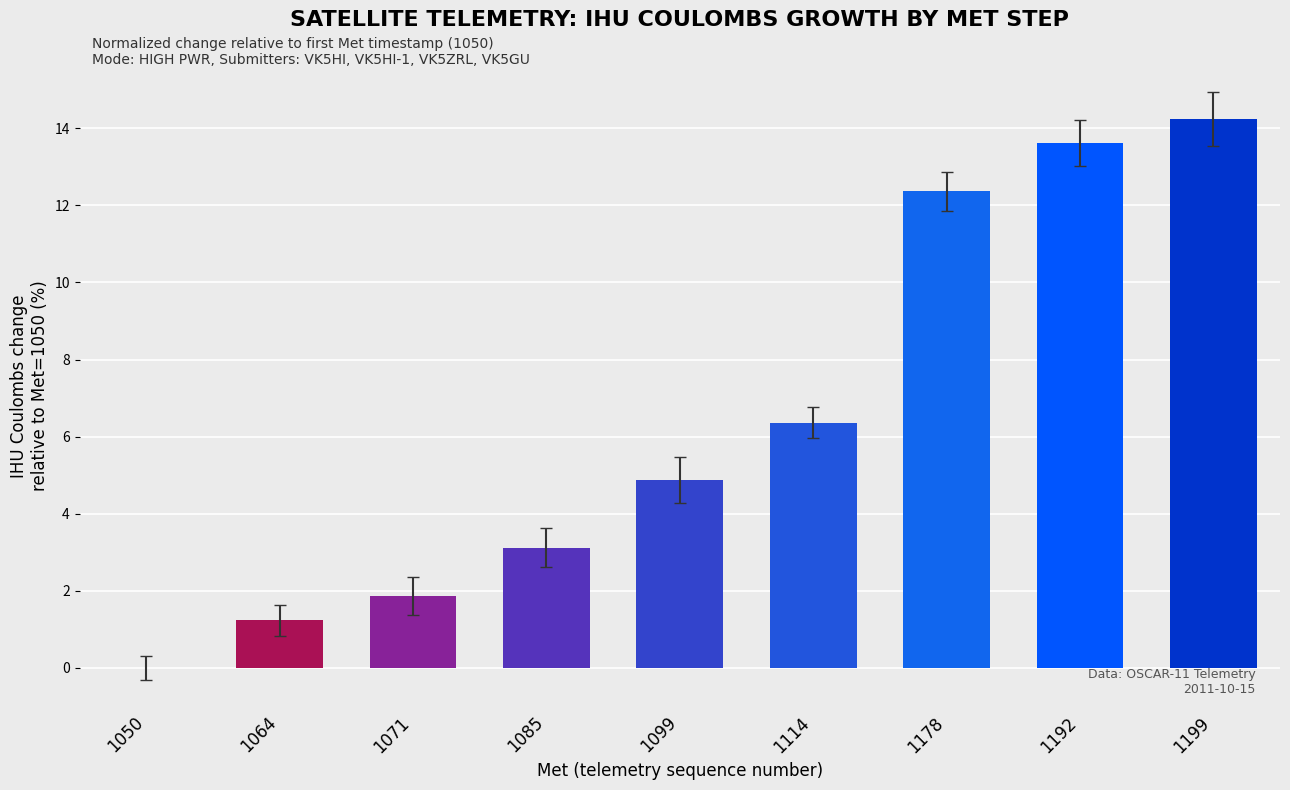

Reading right to left, extract all data points from this chart.

1199=14.2	1192=13.6	1178=12.4	1114=6.4	1099=4.9	1085=3.1	1071=1.9	1064=1.2	1050=0.0